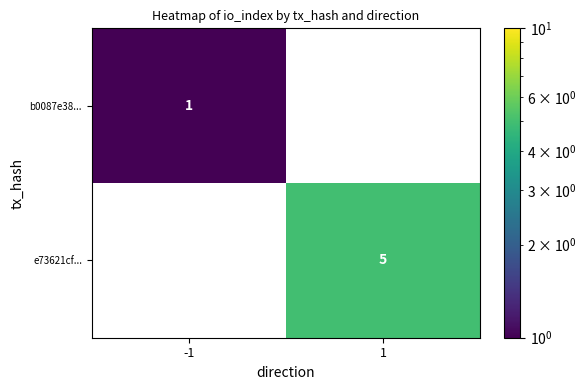

The b0087e38... series shows 1.3 at -1. True or false?

False